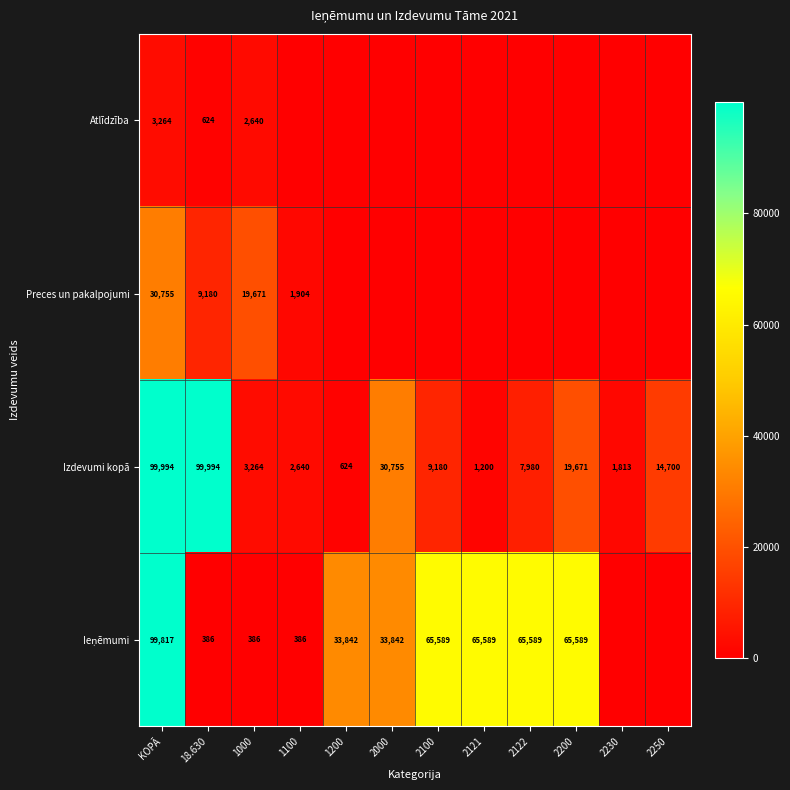

The Atlīdzība series shows 624 at 18.630. True or false?

True